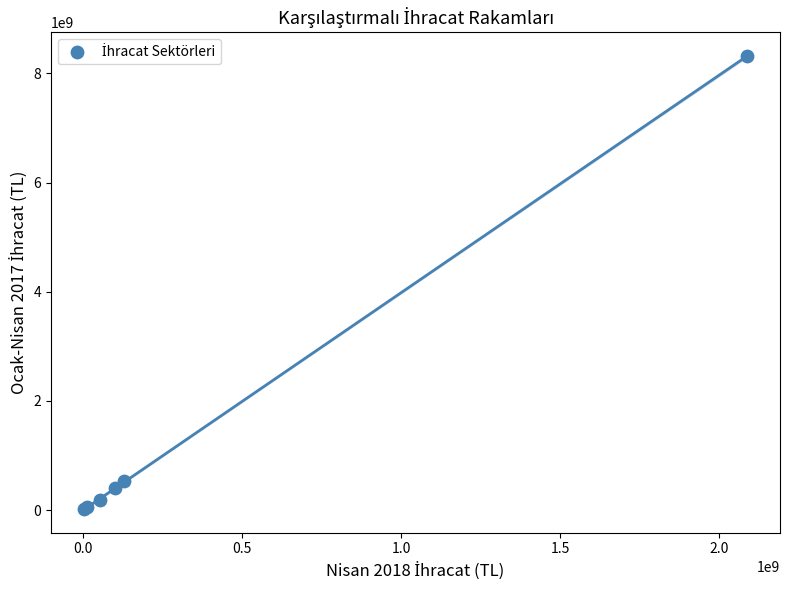

What Y value in the scatter plot is closest to 4167372033?

527671551.7